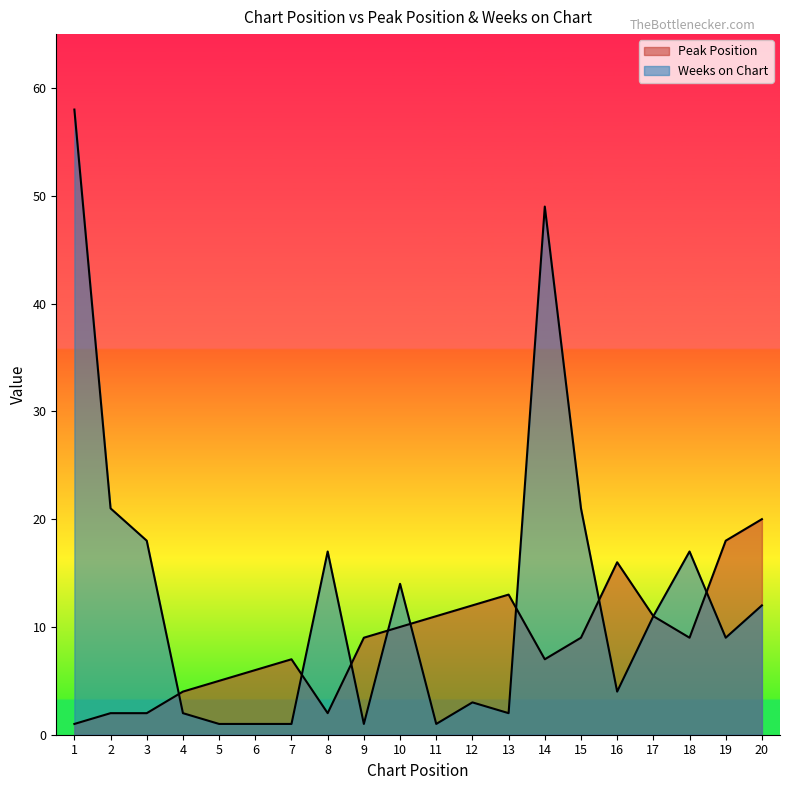

What is the total value across all series at 16?

20